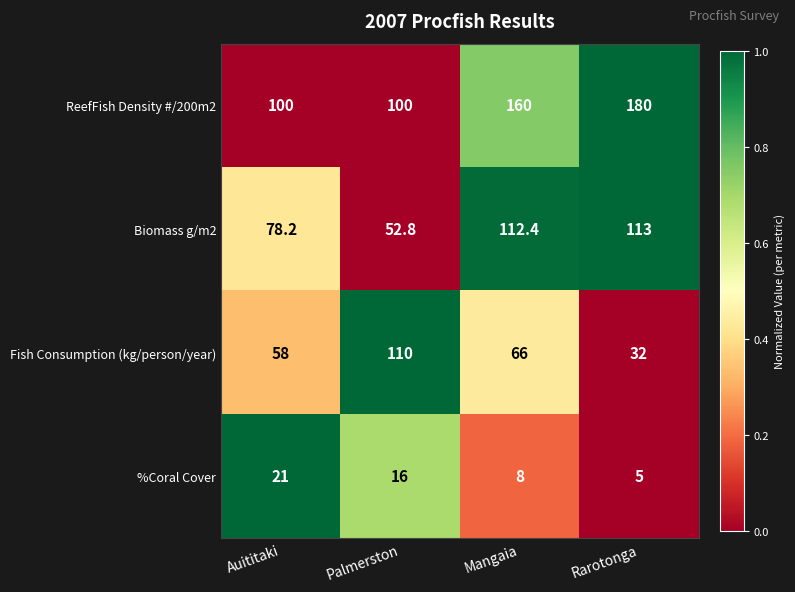

At which label does Biomass g/m2 reach its minimum?

Palmerston